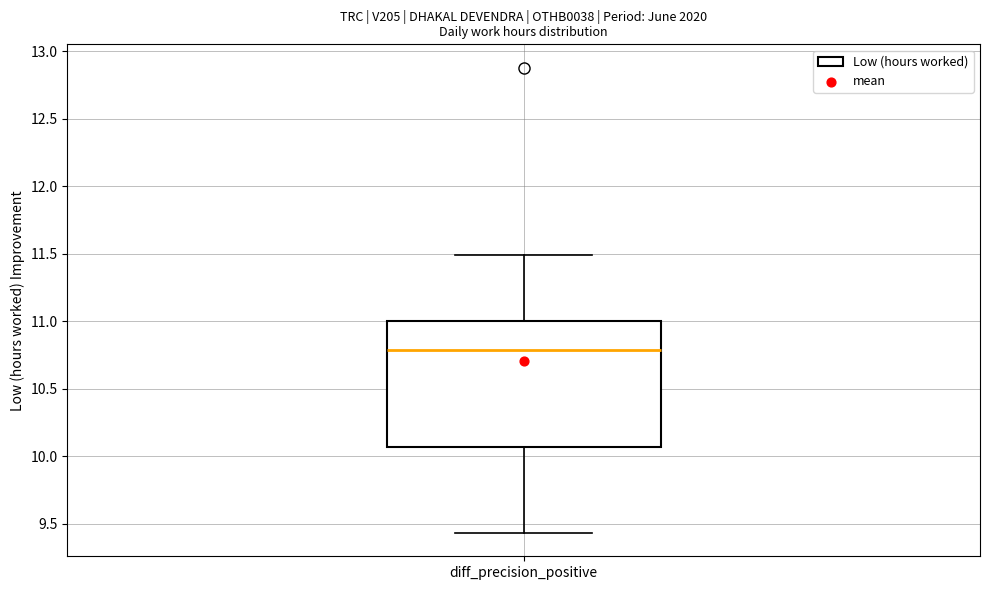

Read this box plot against the y-axis: the position of the median line, the range covered by the box, and the ends of both whiskers. The values are not printed on the chart, so give them approximately, as read against the axis.

median 10.80, box 10.05 to 11.00, whiskers 9.45 to 11.50